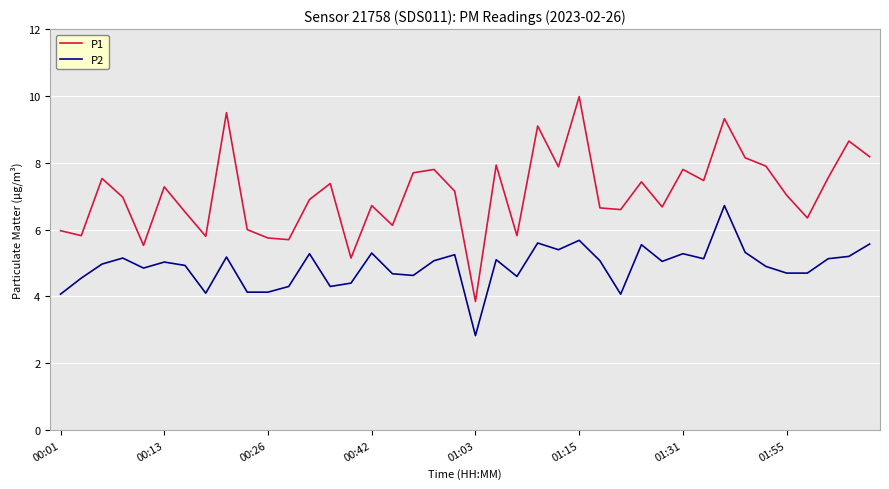

How many distinct data groups are displayed?

2